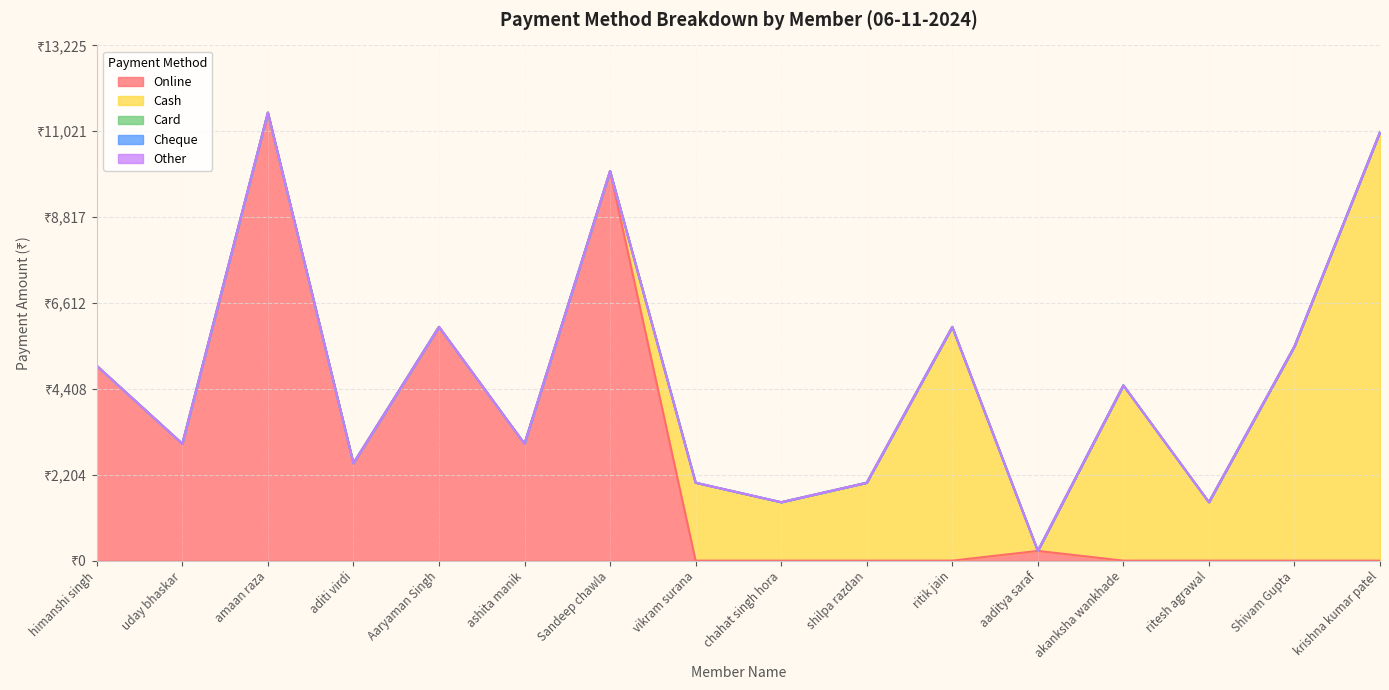

Rank the categories by Cash value from highest to lowest.

krishna kumar patel, ritik jain, Shivam Gupta, akanksha wankhade, vikram surana, shilpa razdan, chahat singh hora, ritesh agrawal, himanshi singh, uday bhaskar, amaan raza, aditi virdi, Aaryaman Singh, ashita manik, Sandeep chawla, aaditya saraf